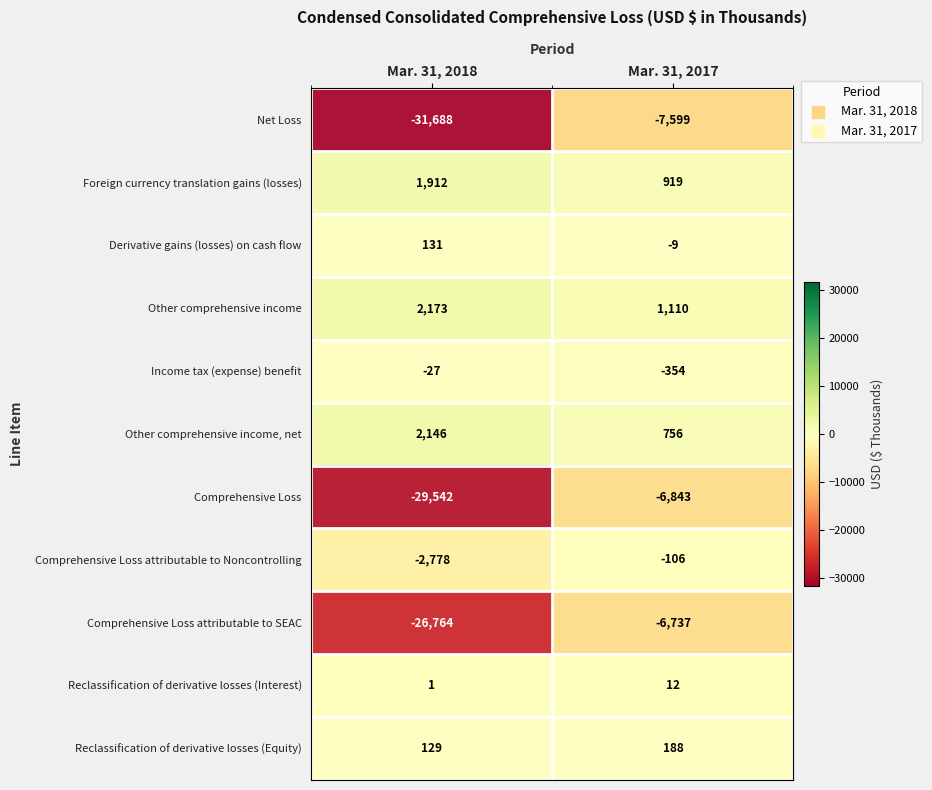

At which label does Reclassification of derivative losses (Equity) reach its minimum?

Mar. 31, 2018